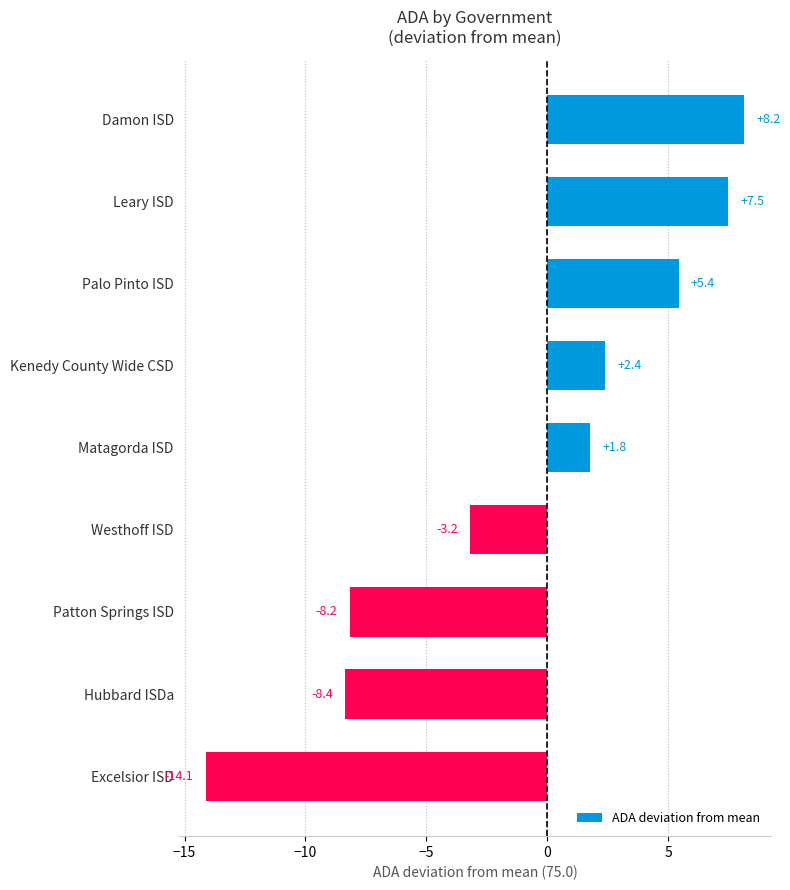

What is the average value?

-1.0